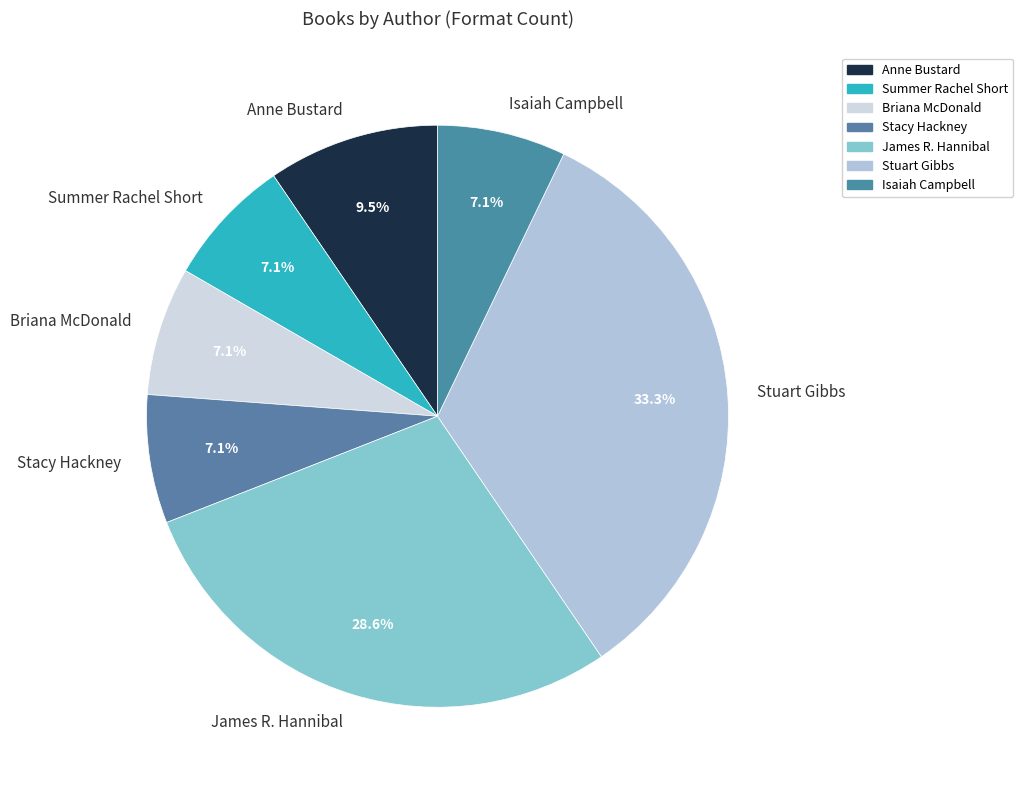

How many segments does this pie chart have?

7